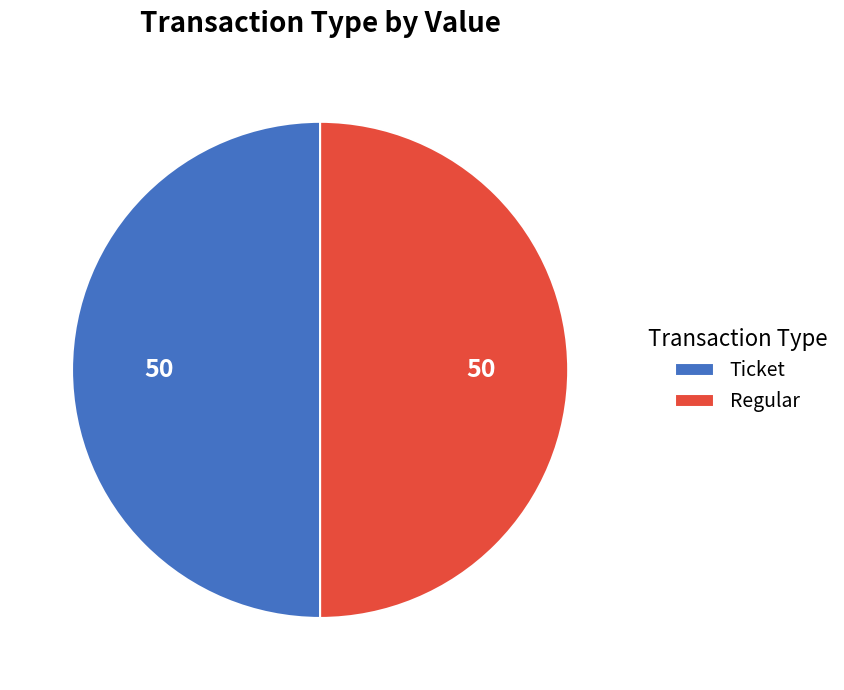

Do Regular and Ticket together represent more than half of the pie?

Yes